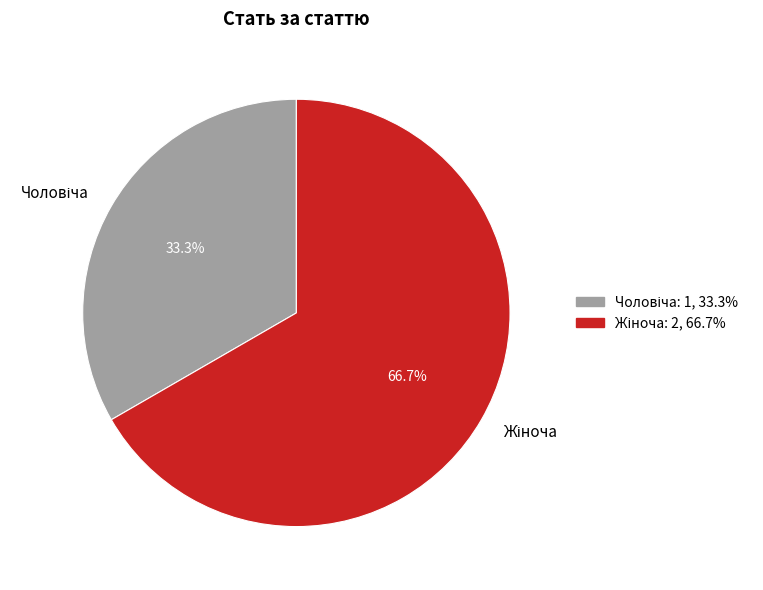

To the nearest percent, what is the difference between the largest and smallest slice percentages?

33%